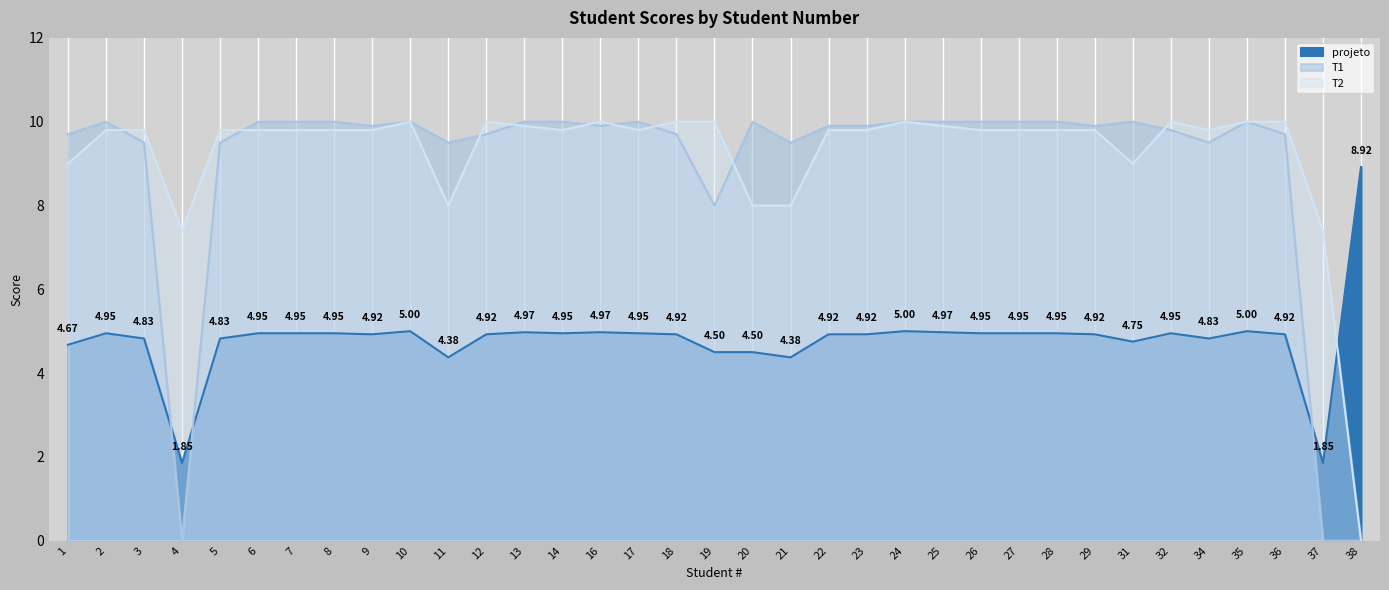

Reading left to right, what are all the values shown in this chart?

projeto: 4.7	5.0	4.8	1.9	4.8	5.0	5.0	5.0	4.9	5.0	4.4	4.9	5.0	5.0	5.0	5.0	4.9	4.5	4.5	4.4	4.9	4.9	5.0	5.0	5.0	5.0	5.0	4.9	4.8	5.0	4.8	5.0	4.9	1.9	8.9
T1: 9.7	10.0	9.5	0.0	9.5	10.0	10.0	10.0	9.9	10.0	9.5	9.7	10.0	10.0	9.9	10.0	9.7	8.0	10.0	9.5	9.9	9.9	10.0	10.0	10.0	10.0	10.0	9.9	10.0	9.8	9.5	10.0	9.7	0.0	0.0
T2: 9.0	9.8	9.8	7.4	9.8	9.8	9.8	9.8	9.8	10.0	8.0	10.0	9.9	9.8	10.0	9.8	10.0	10.0	8.0	8.0	9.8	9.8	10.0	9.9	9.8	9.8	9.8	9.8	9.0	10.0	9.8	10.0	10.0	7.4	0.0